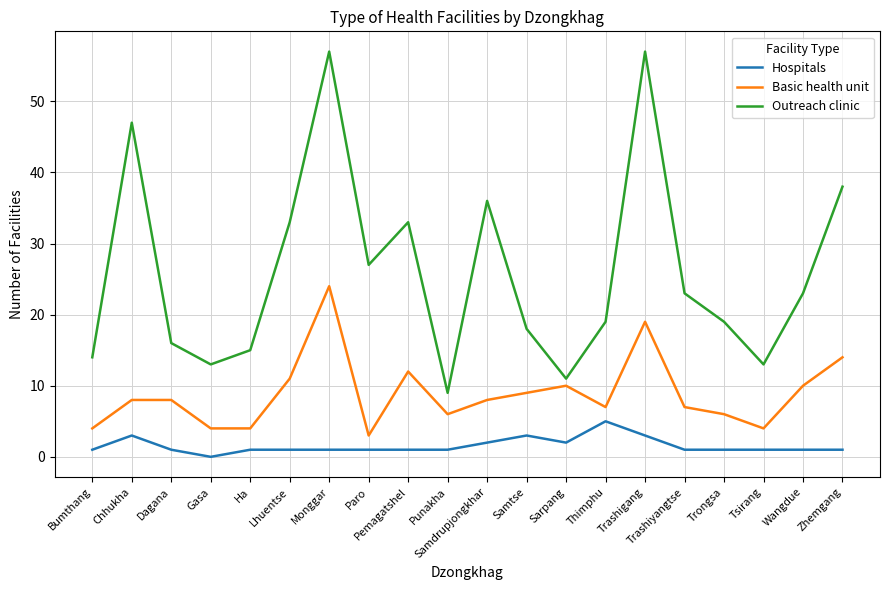

What is the greatest value displayed?

57